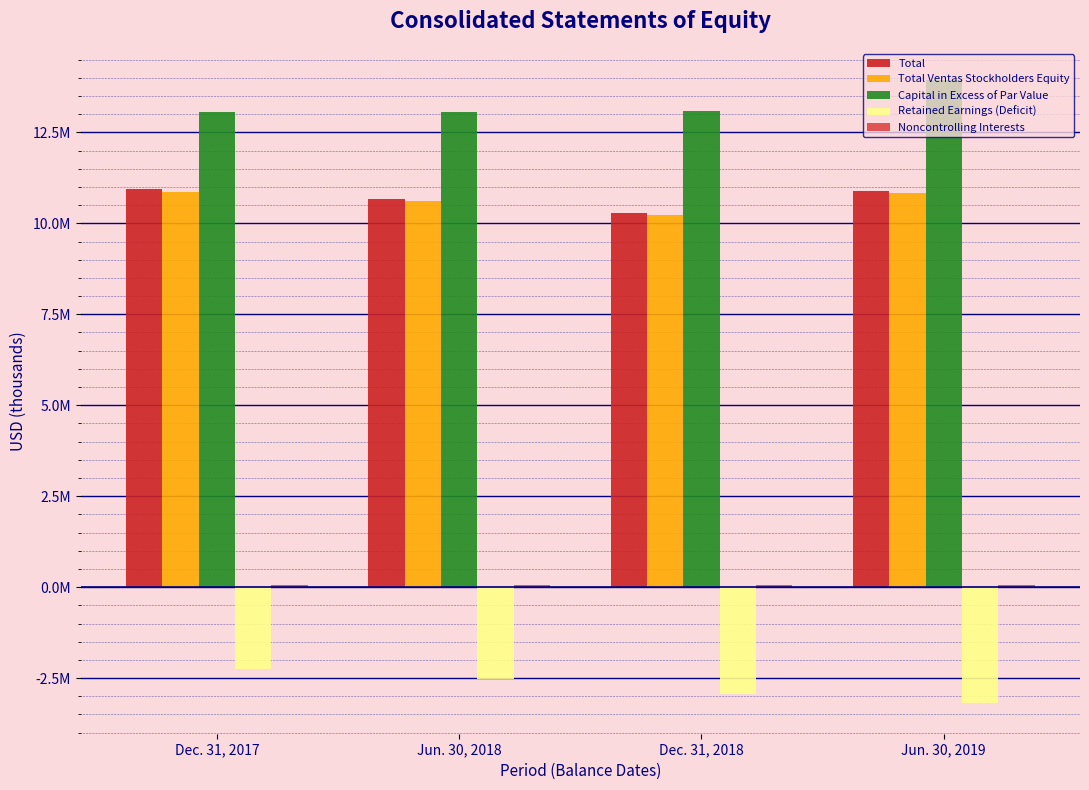

At how many categories does at least one series exceed 4989969?

4